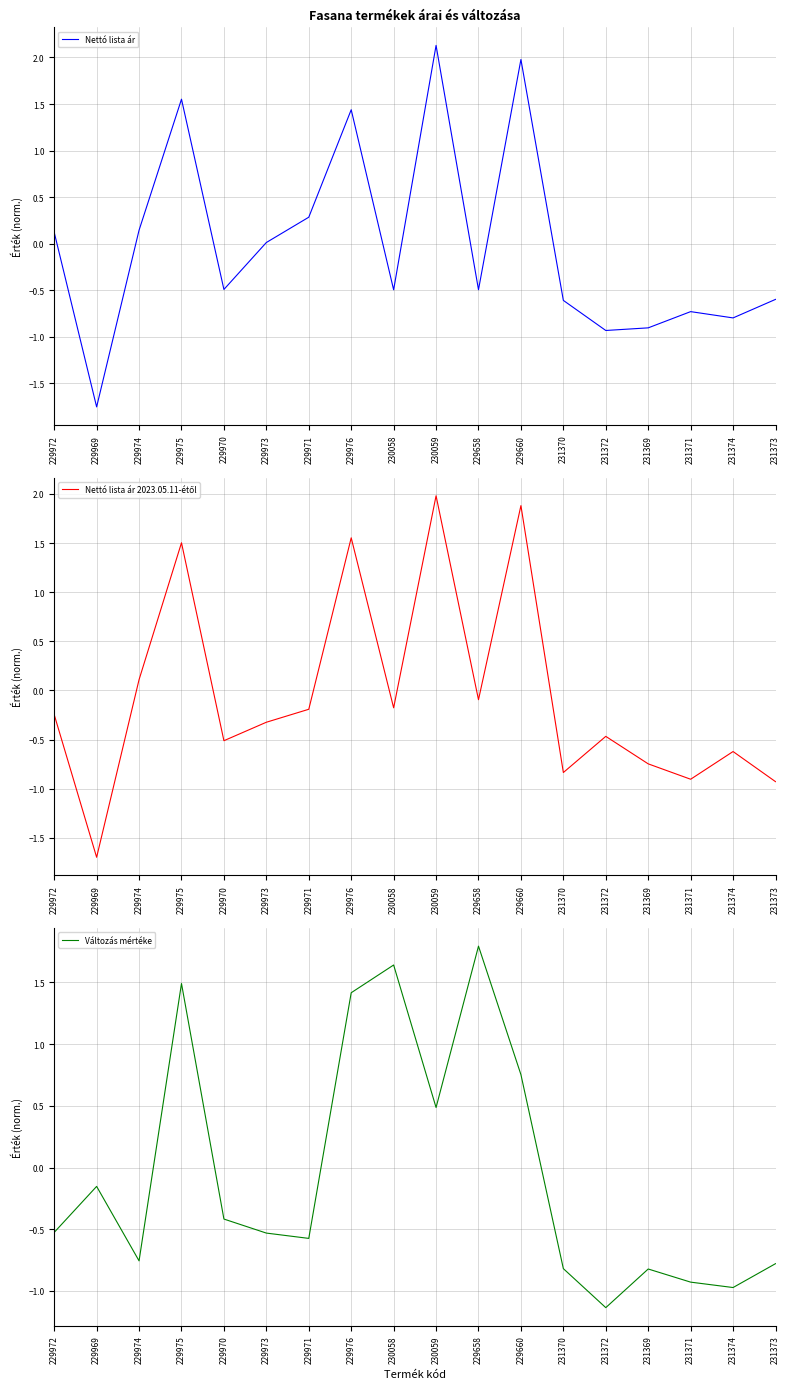

How many interior local valleys does the Változás mértéke series have?

5